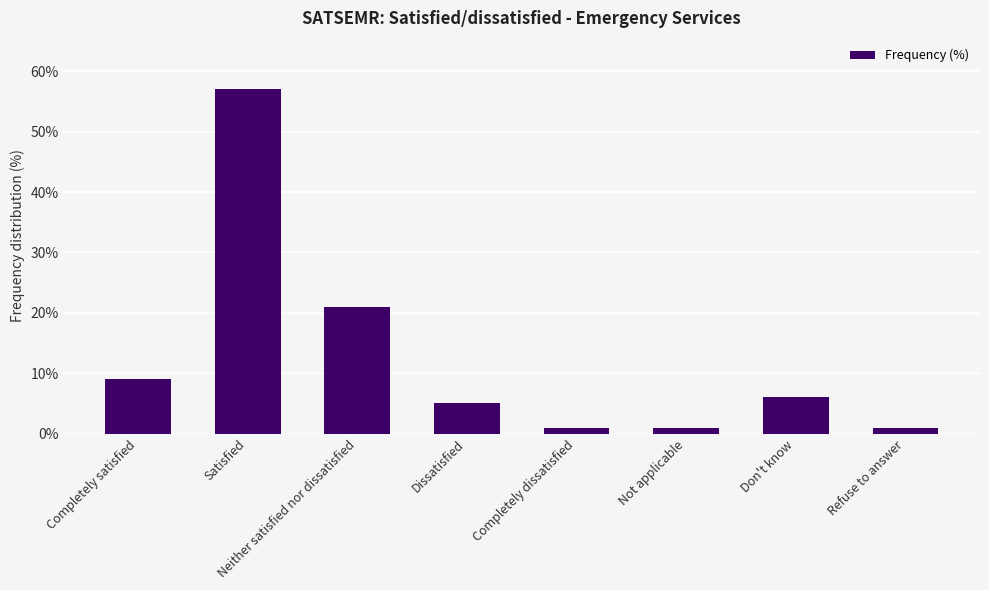

Which has a higher value, Not applicable or Dissatisfied?

Dissatisfied